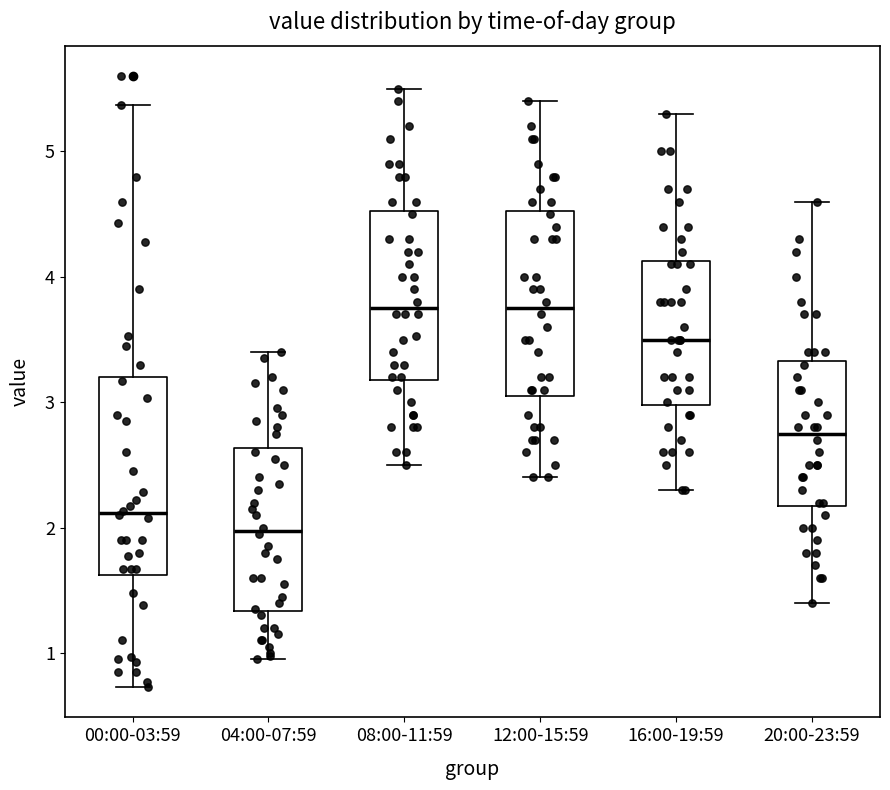

Comparing the boxes themselves (not the whiskers), which one is the tallest?

00:00-03:59